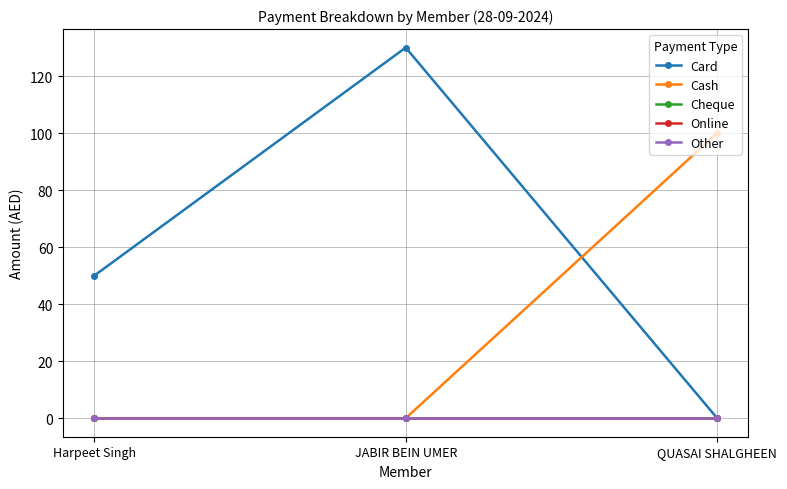

Does the chart display data point markers on the line(s)?

Yes